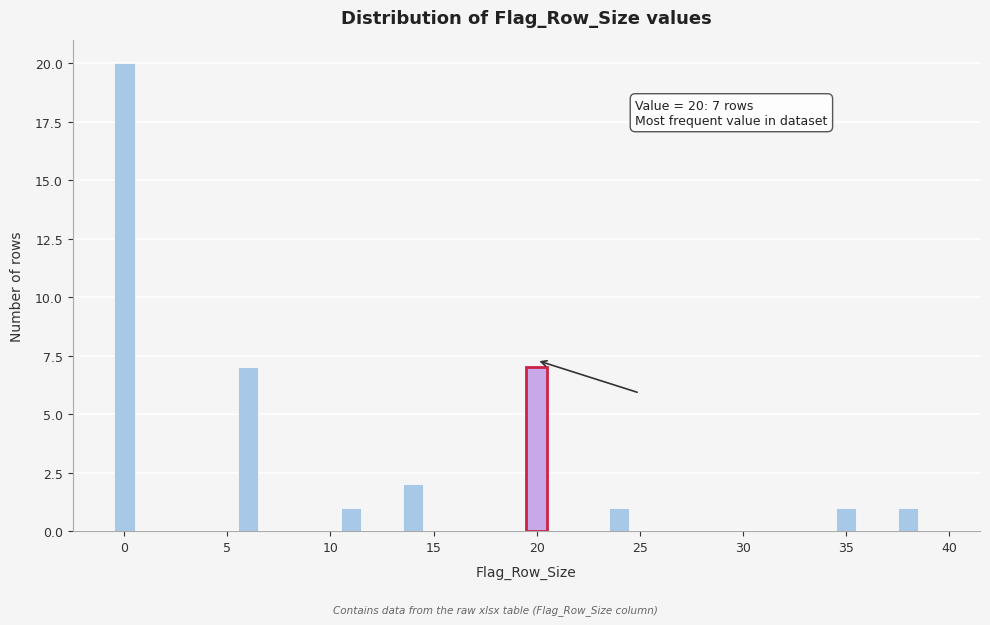

Around what value on the x-axis is the tallest bar? Give the approximate position of its centre, as read against the axis.

0.0